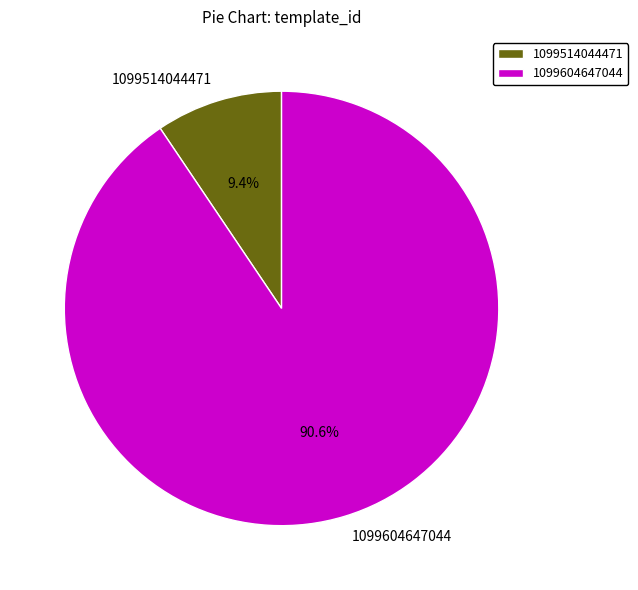

How many slices are in this pie chart?

2